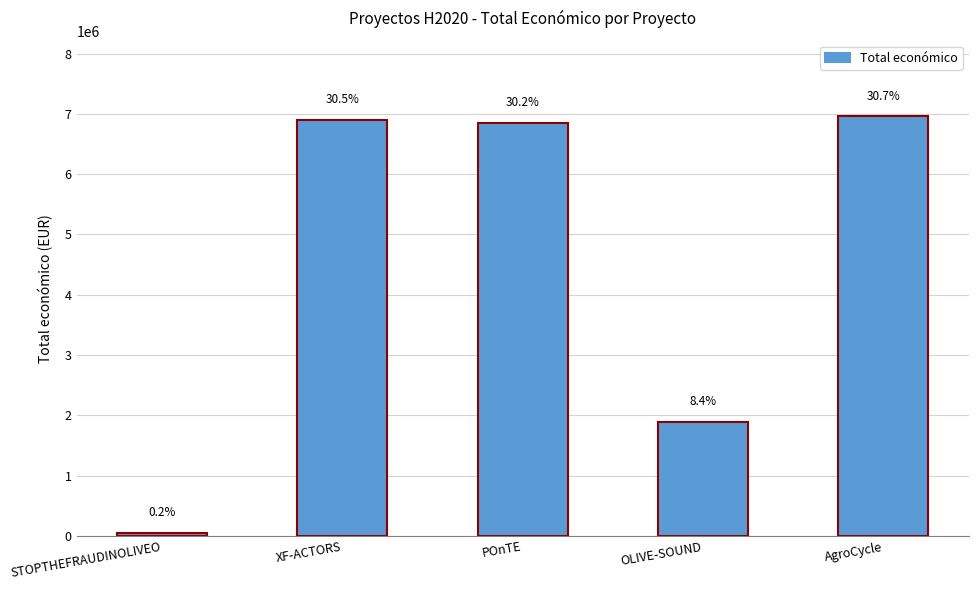

What is the change in value from STOPTHEFRAUDINOLIVEO to OLIVE-SOUND?

+1845856